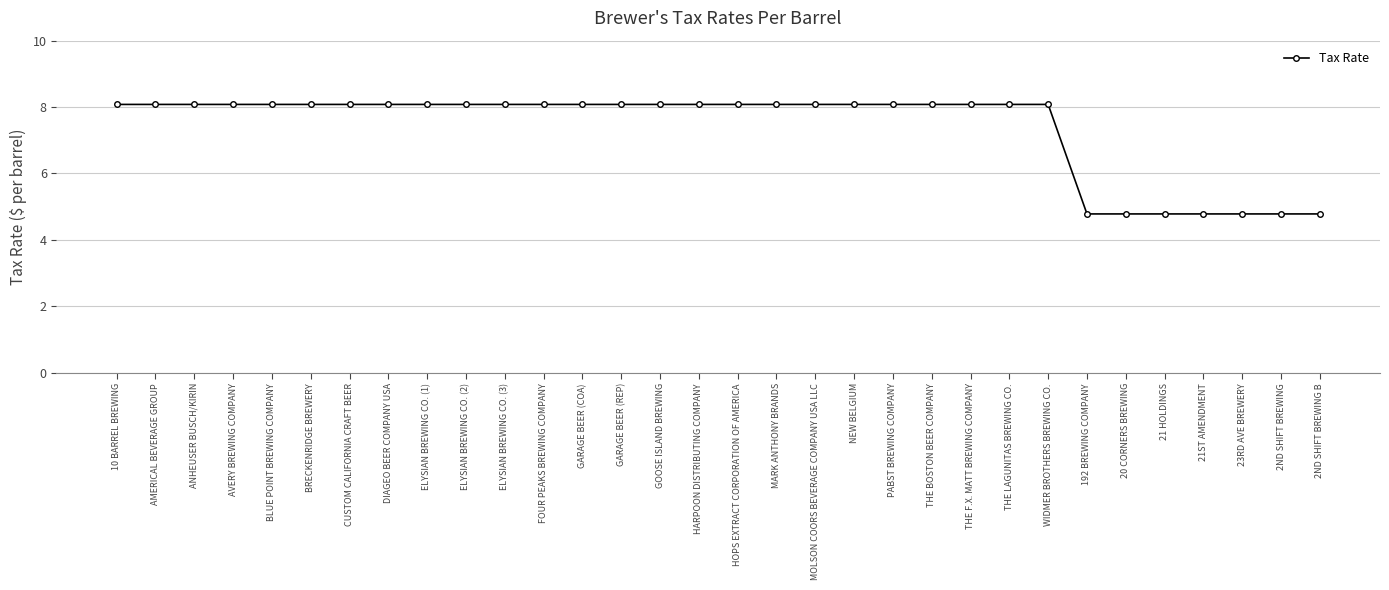

What is the smallest value displayed?

4.8